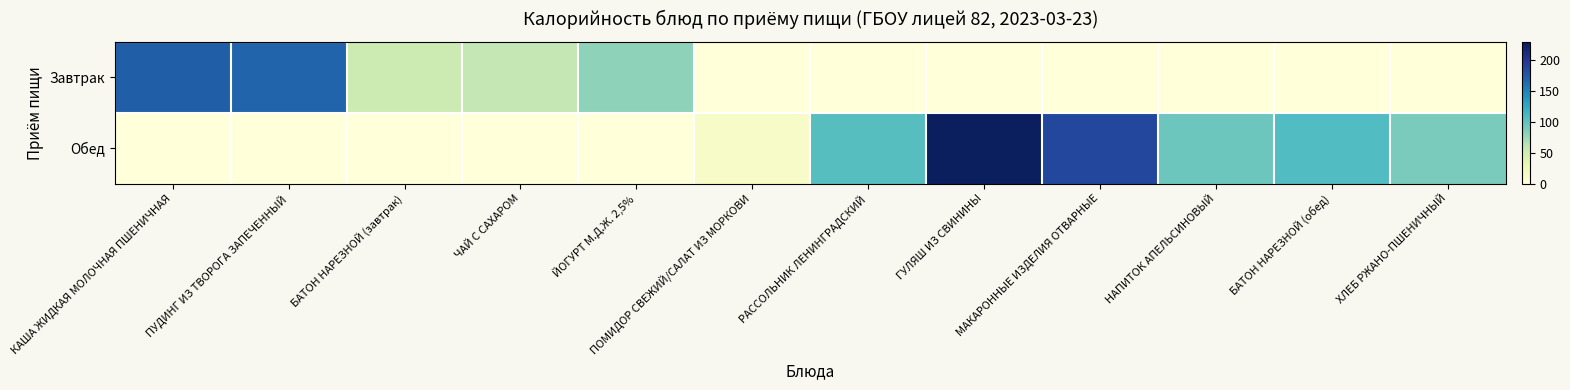

Reading left to right, transcribe all the data shown in this chart.

Завтрак: КАША ЖИДКАЯ МОЛОЧНАЯ ПШЕНИЧНАЯ=172.0	ПУДИНГ ИЗ ТВОРОГА ЗАПЕЧЕННЫЙ=168.8	БАТОН НАРЕЗНОЙ (завтрак)=53.6	ЧАЙ С САХАРОМ=58.4	ЙОГУРТ М.Д.Ж. 2,5%=80.0	ПОМИДОР СВЕЖИЙ/САЛАТ ИЗ МОРКОВИ=0.0	РАССОЛЬНИК ЛЕНИНГРАДСКИЙ=0.0	ГУЛЯШ ИЗ СВИНИНЫ=0.0	МАКАРОННЫЕ ИЗДЕЛИЯ ОТВАРНЫЕ=0.0	НАПИТОК АПЕЛЬСИНОВЫЙ=0.0	БАТОН НАРЕЗНОЙ (обед)=0.0	ХЛЕБ РЖАНО-ПШЕНИЧНЫЙ=0.0
Обед: КАША ЖИДКАЯ МОЛОЧНАЯ ПШЕНИЧНАЯ=0.0	ПУДИНГ ИЗ ТВОРОГА ЗАПЕЧЕННЫЙ=0.0	БАТОН НАРЕЗНОЙ (завтрак)=0.0	ЧАЙ С САХАРОМ=0.0	ЙОГУРТ М.Д.Ж. 2,5%=0.0	ПОМИДОР СВЕЖИЙ/САЛАТ ИЗ МОРКОВИ=13.2	РАССОЛЬНИК ЛЕНИНГРАДСКИЙ=104.6	ГУЛЯШ ИЗ СВИНИНЫ=226.1	МАКАРОННЫЕ ИЗДЕЛИЯ ОТВАРНЫЕ=187.7	НАПИТОК АПЕЛЬСИНОВЫЙ=94.5	БАТОН НАРЕЗНОЙ (обед)=107.2	ХЛЕБ РЖАНО-ПШЕНИЧНЫЙ=88.4